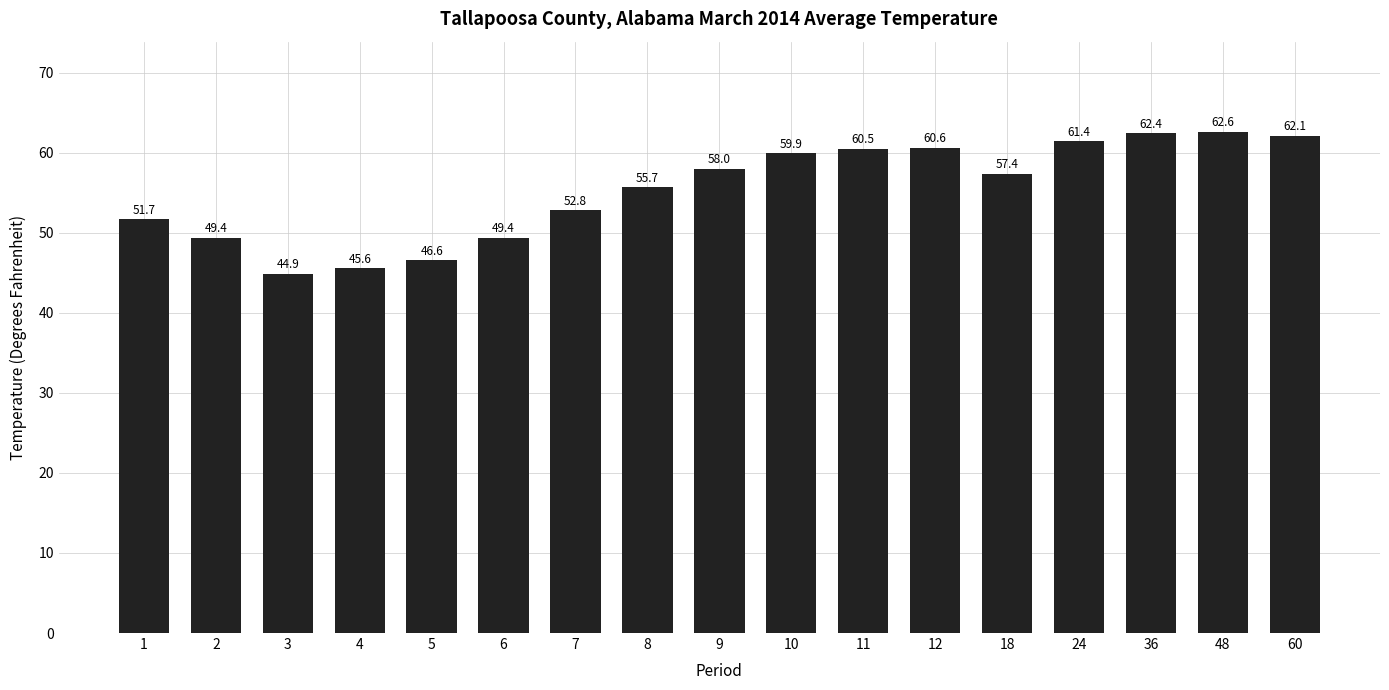

What is the value of the 4th bar from the left?

45.6